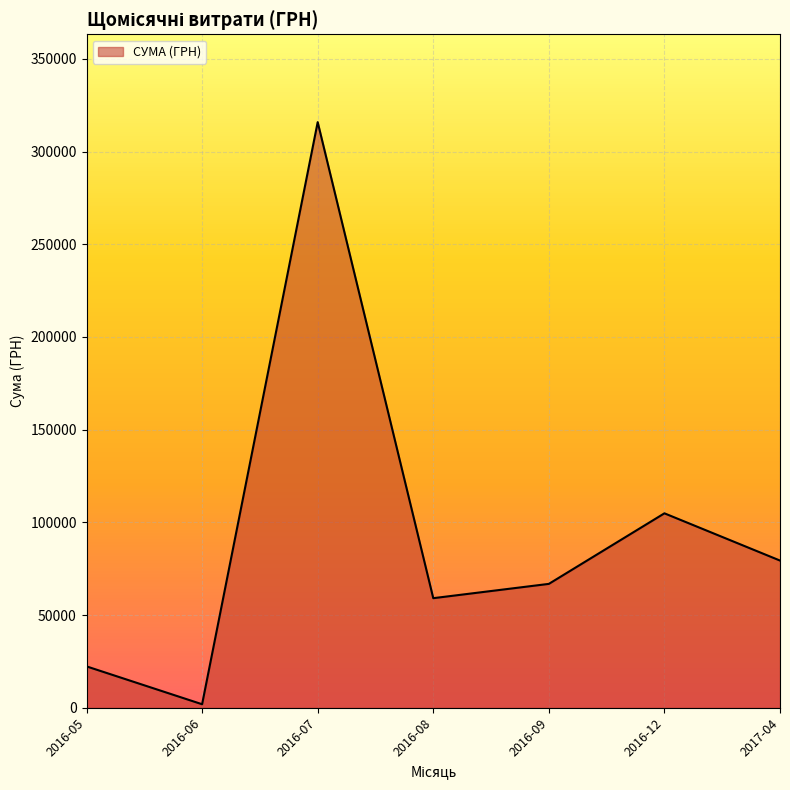

True or false: the data has more than 2 interior local peaks.

False